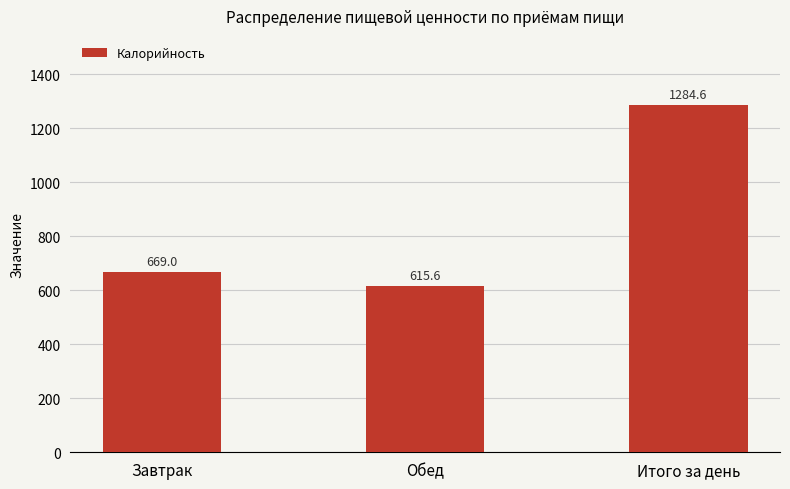

Rank the categories by value from lowest to highest.

Обед, Завтрак, Итого за день